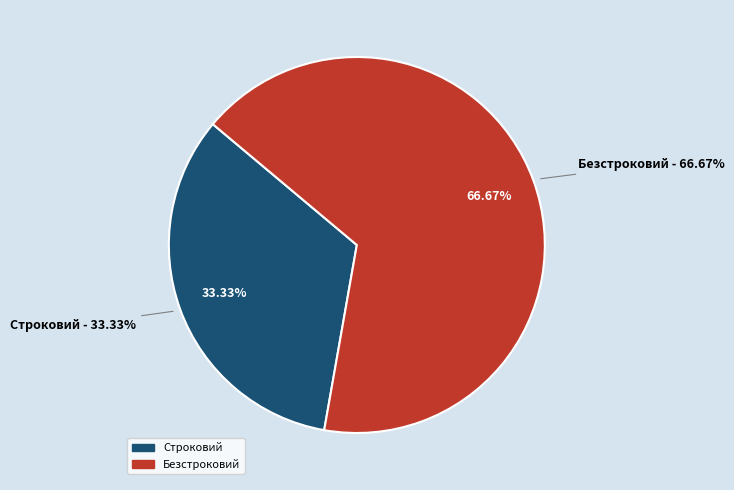

Which slice is the largest?

Безстроковий